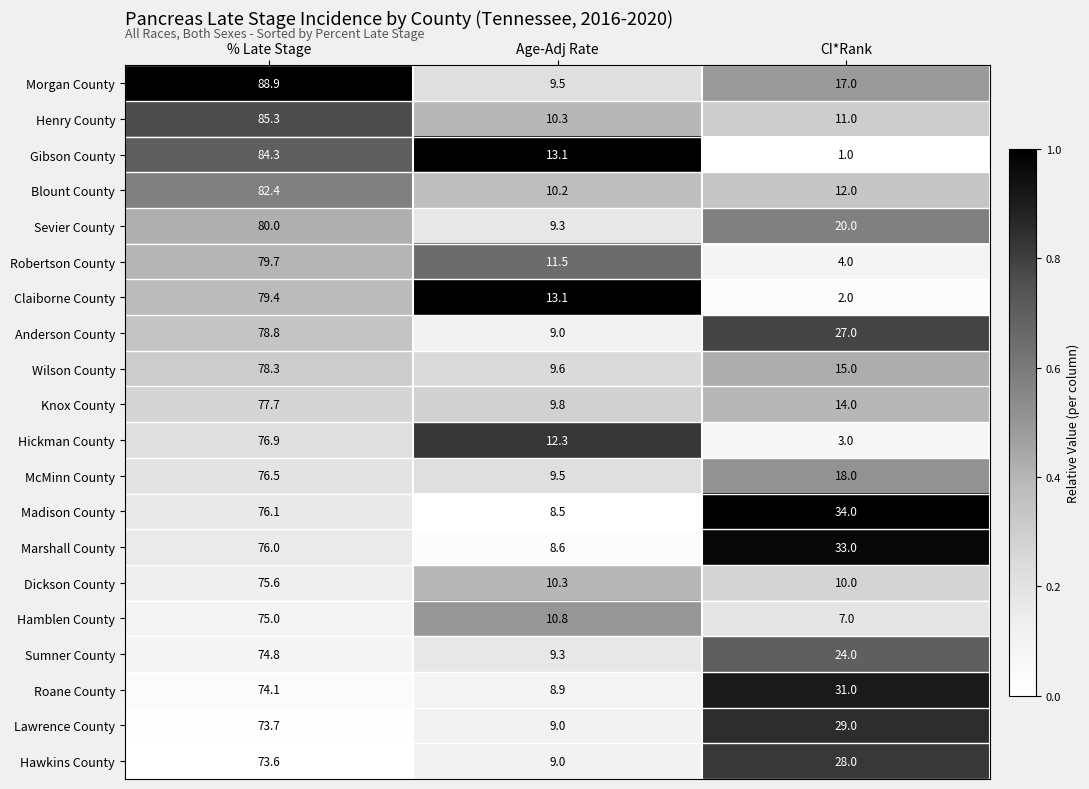

At which category does the chart reach its minimum across all series?

CI*Rank